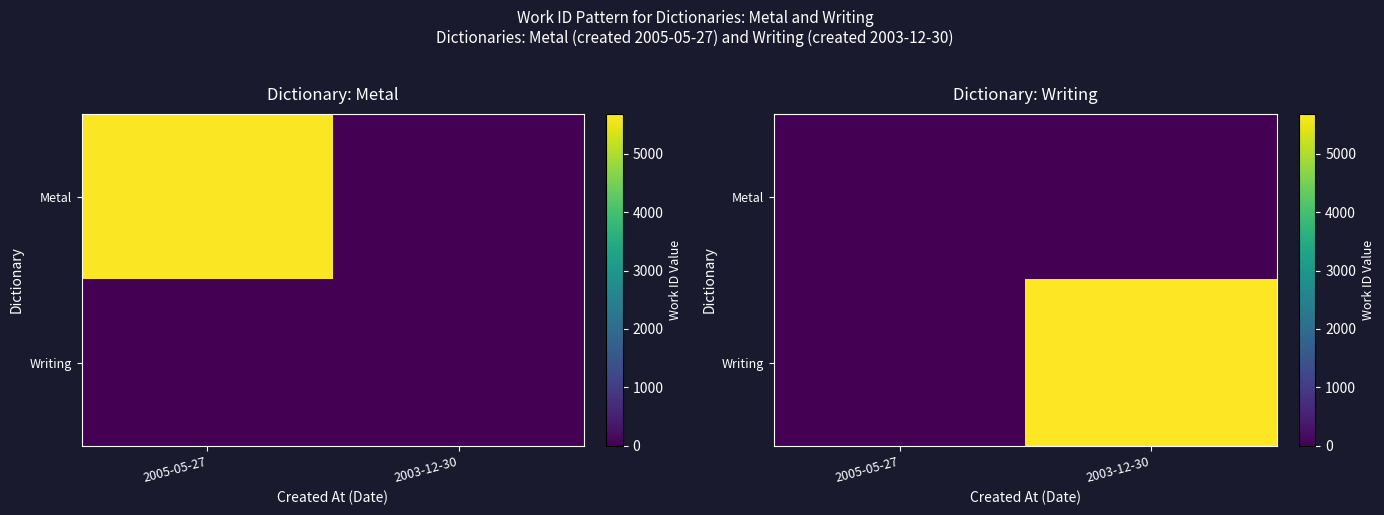

Which label corresponds to the largest value in the chart?

2003-12-30